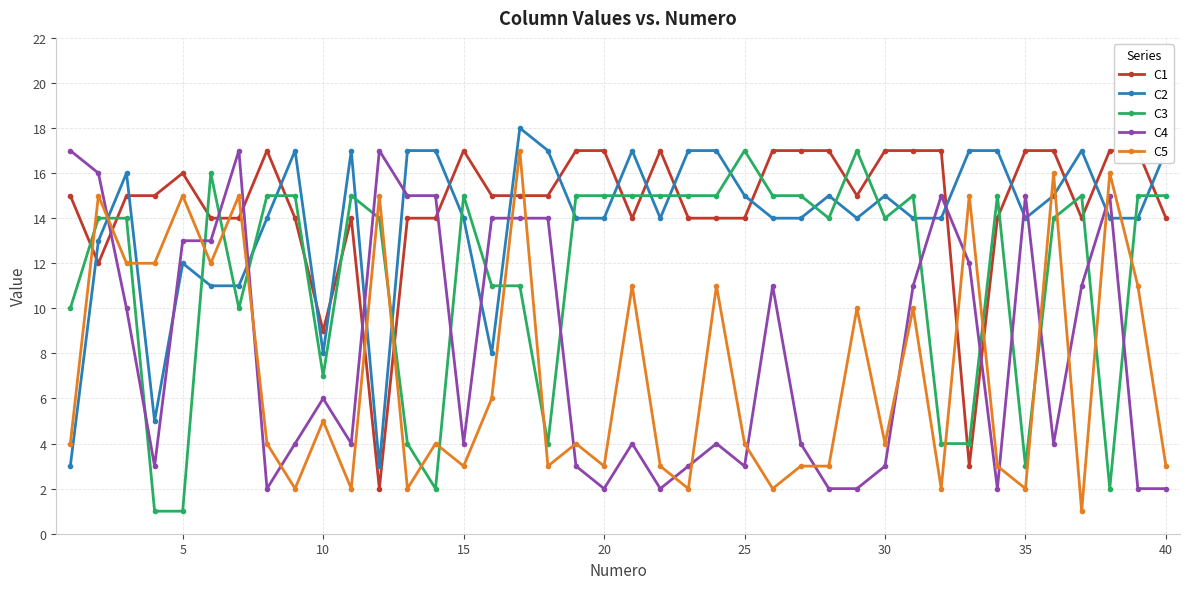

True or false: C4 has more than 0 interior local peaks.

True